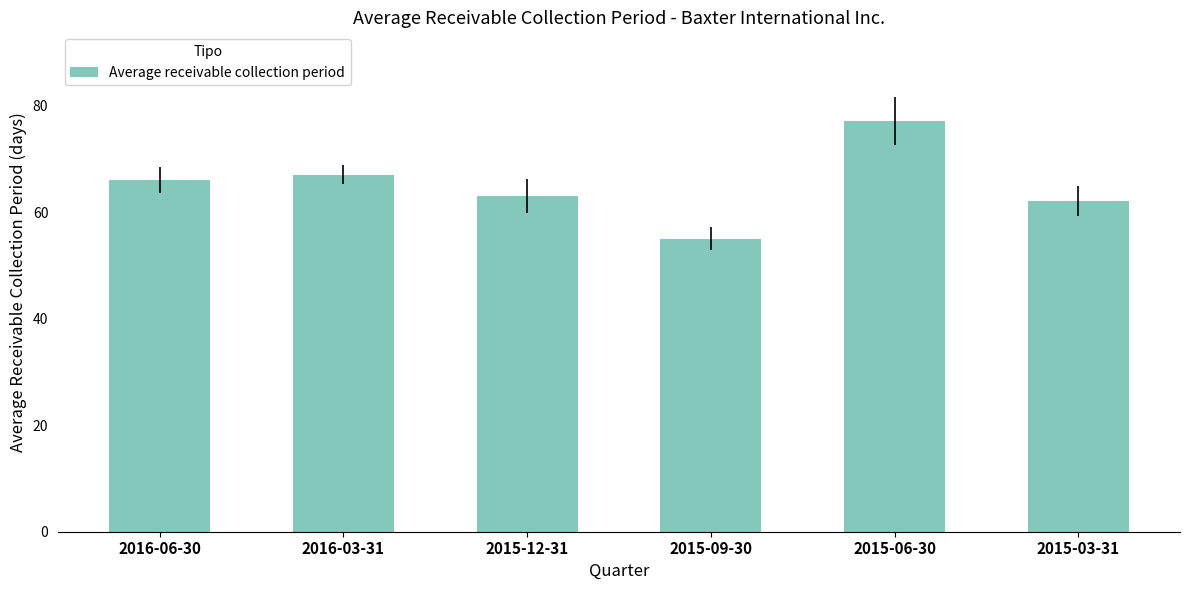

At which label is the value closest to 66?

2016-06-30